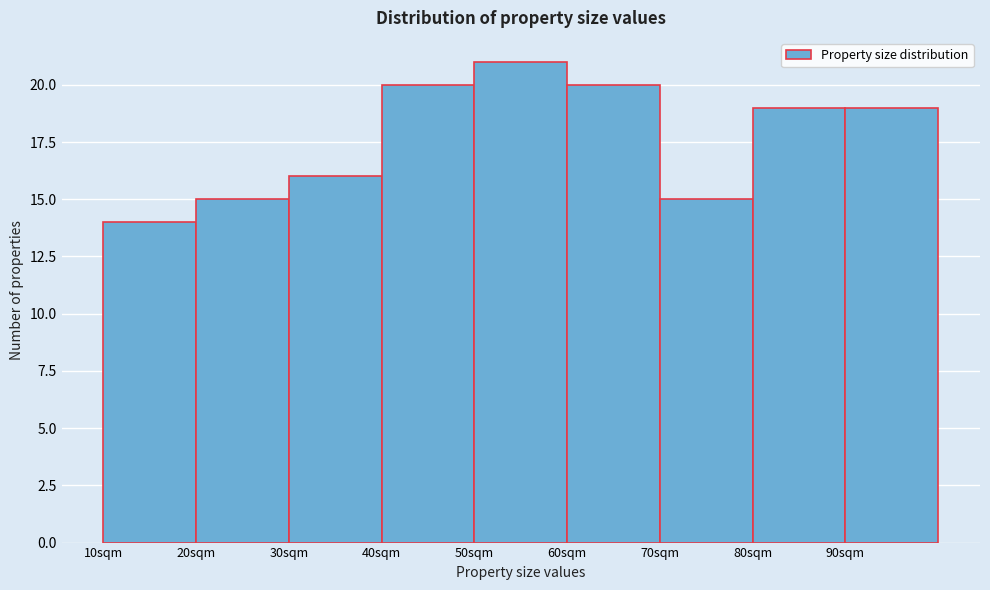

Over which range of the x-axis is the bar tallest?

50 to 60